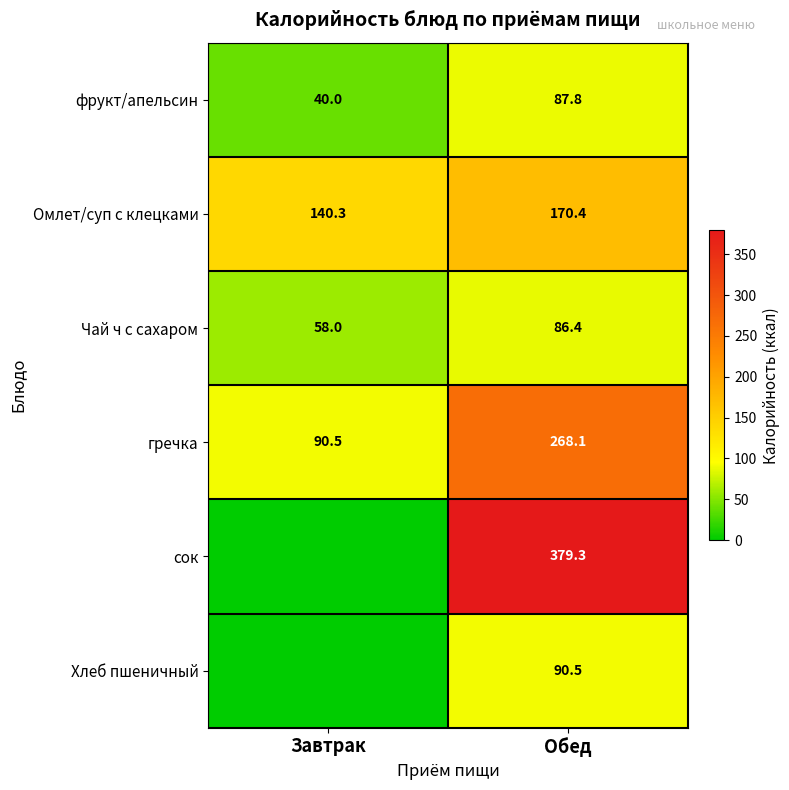

What is the average value of the Чай ч с сахаром series?

72.2